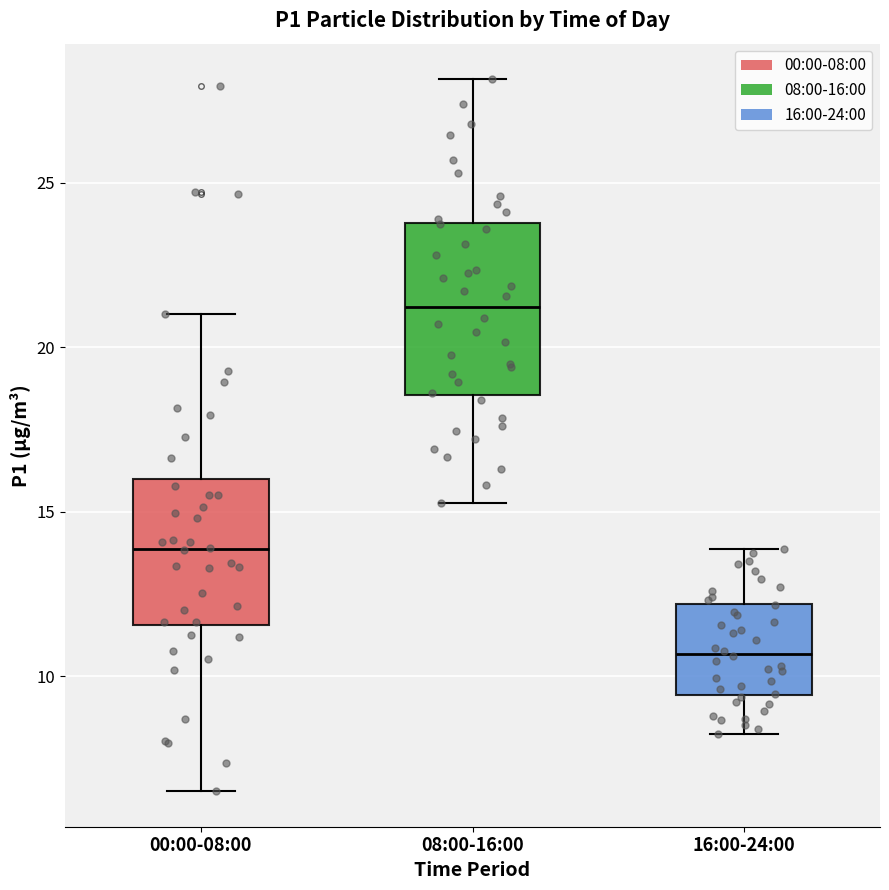

Where does the upper whisker of the box for 00:00-08:00 end on the y-axis? The values are not printed on the chart, so give them approximately, as read against the axis.

21.0